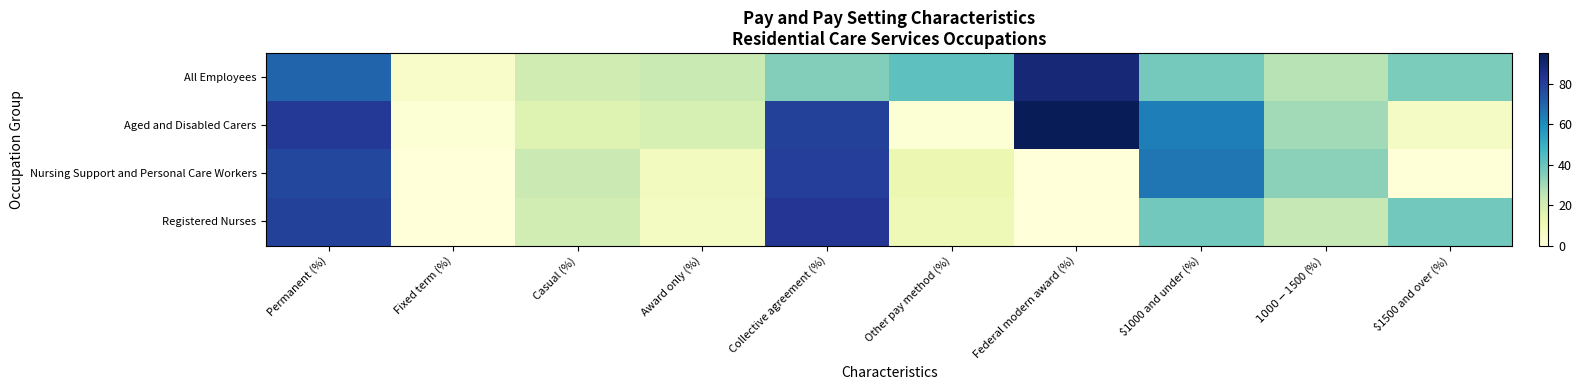

Which has a higher value, Other pay method (%) or $1500 and over (%)?

Other pay method (%)